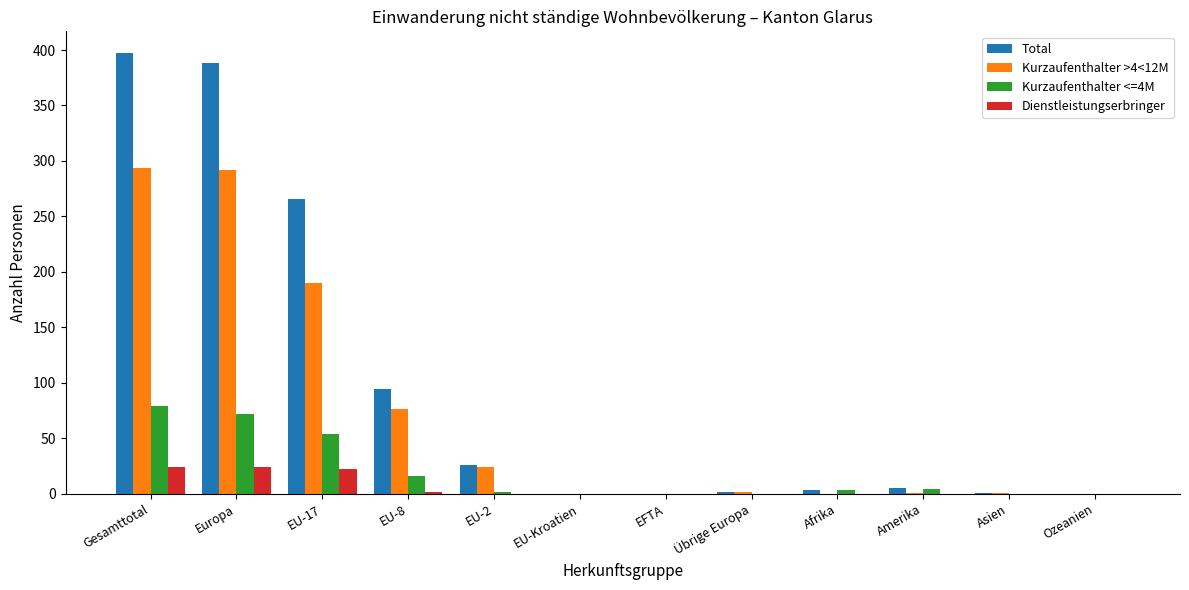

The Dienstleistungserbringer series shows 0 at Ozeanien. True or false?

True